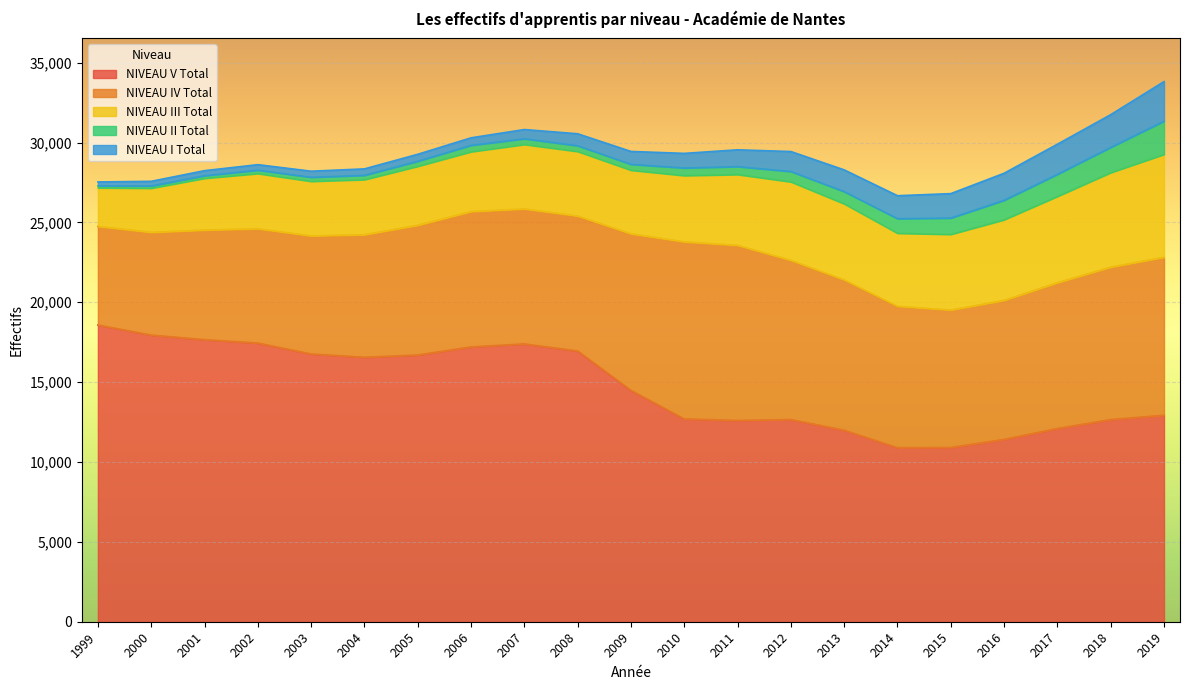

Read the NIVEAU V Total value at 2017, to the nearest 100.

12100